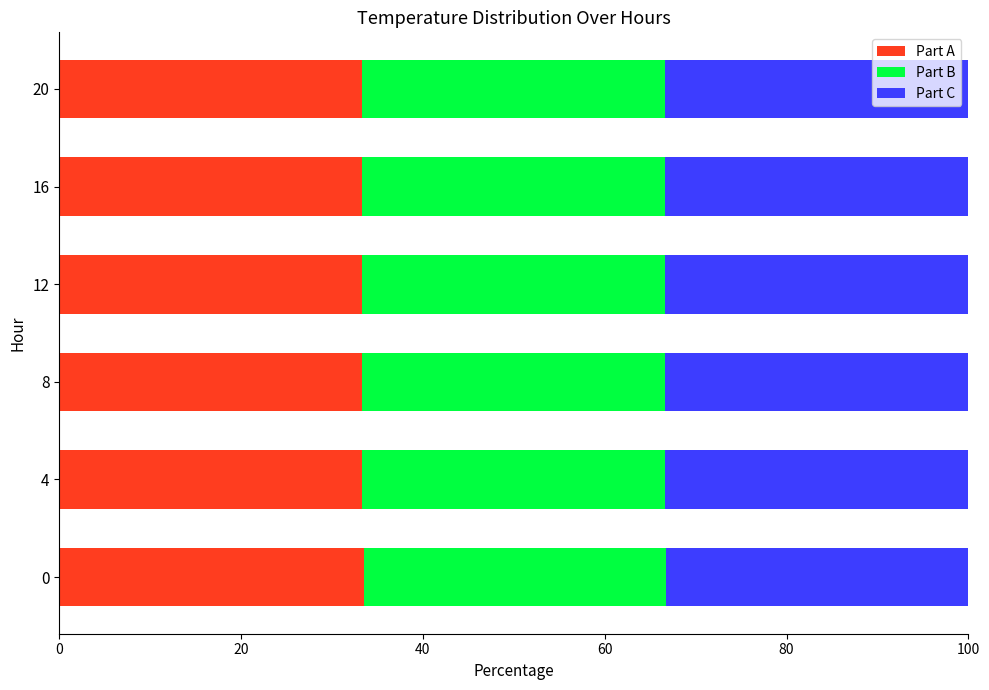

What is the highest value of the Part A series?

33.5